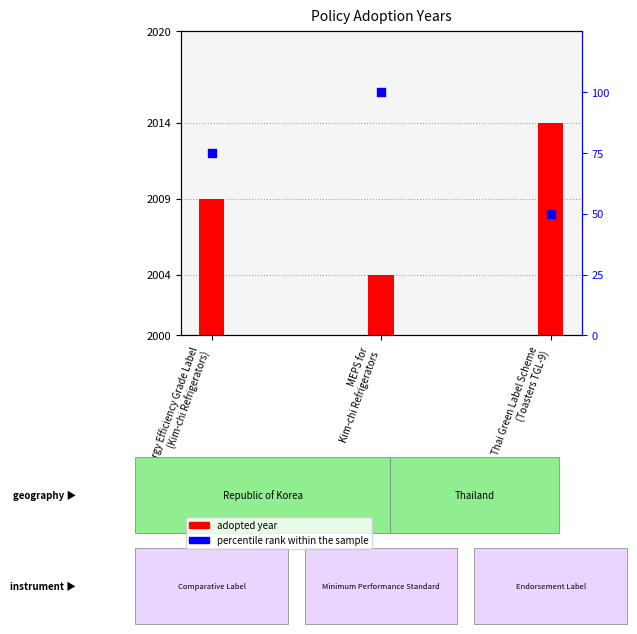

Which series has the largest Y range (max minus min)?

percentile rank within the sample